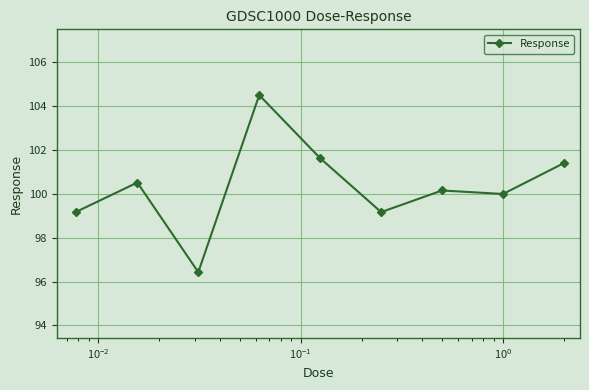

How many data points does each series have?

9